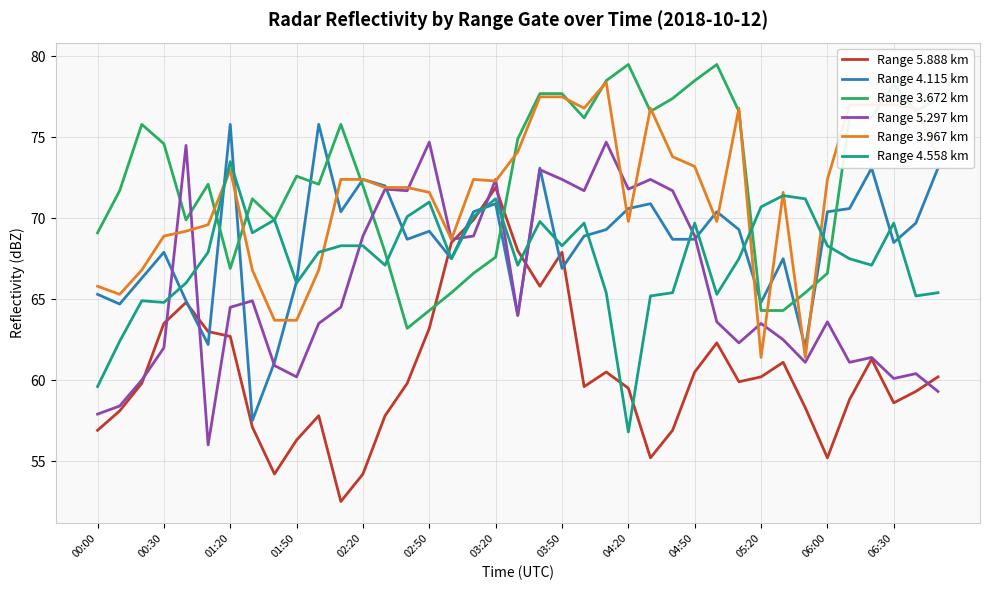

True or false: Range 5.888 km and Range 3.672 km cross at least once.

True